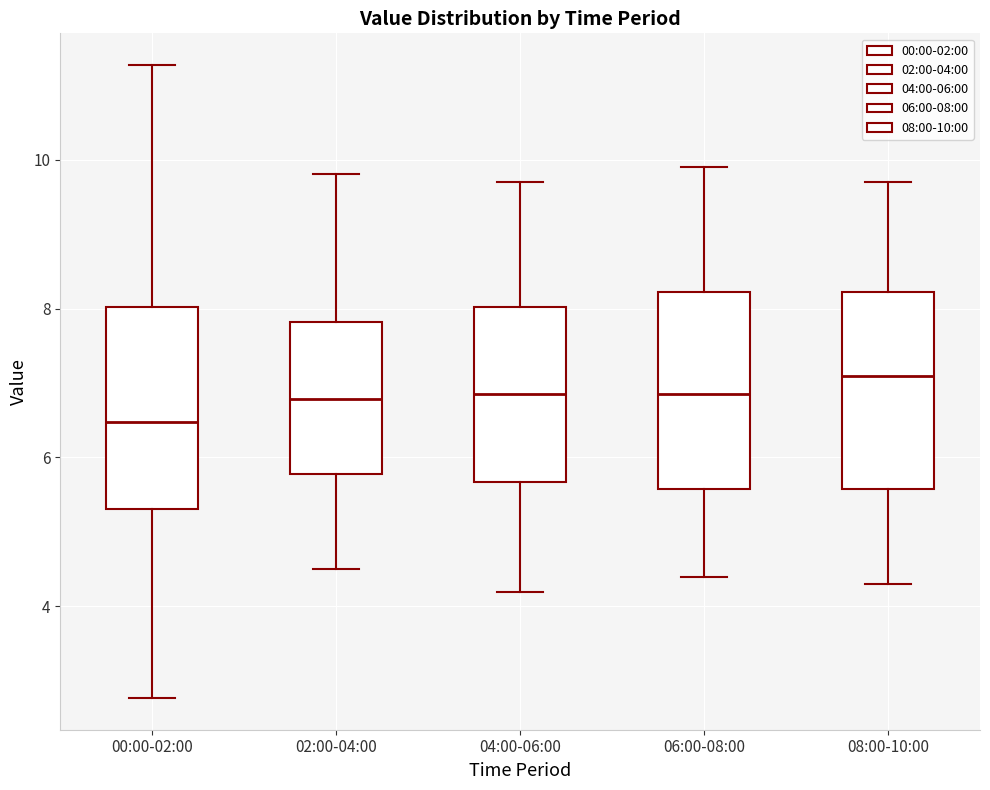

Where is the upper edge of the box for 06:00-08:00 on the y-axis? The values are not printed on the chart, so give them approximately, as read against the axis.

8.2